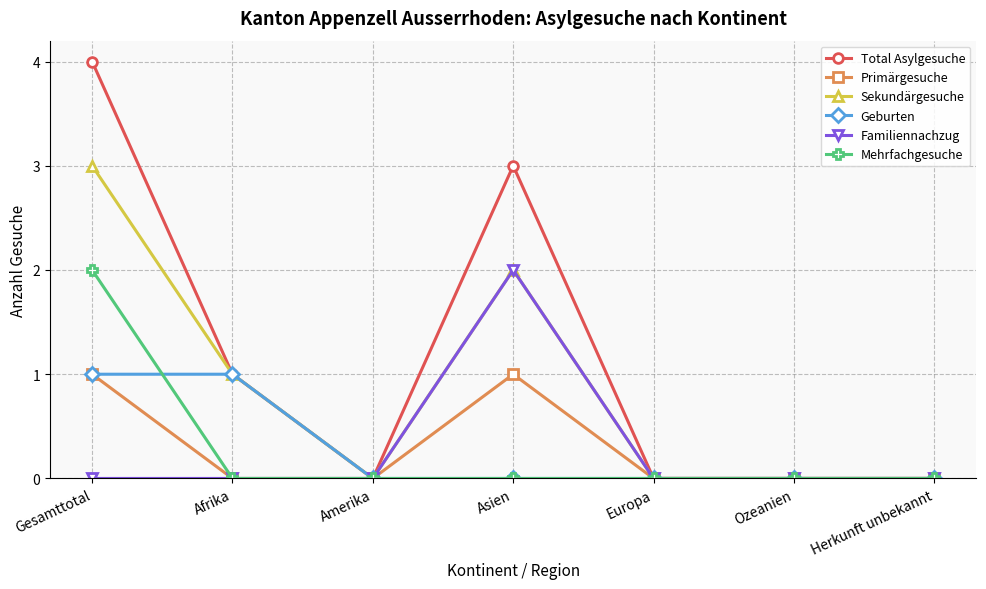

The value of Familiennachzug at Gesamttotal is -1. True or false?

False